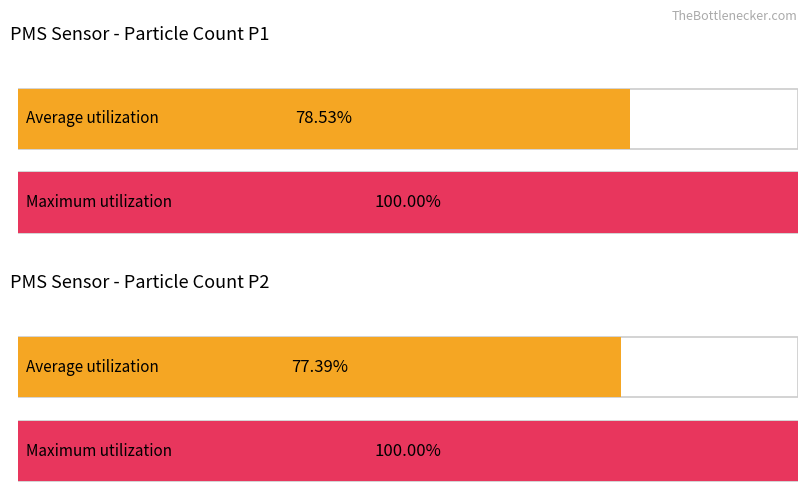

List the series in order of their overall mean, highest first.

PMS_P1, PMS_P2